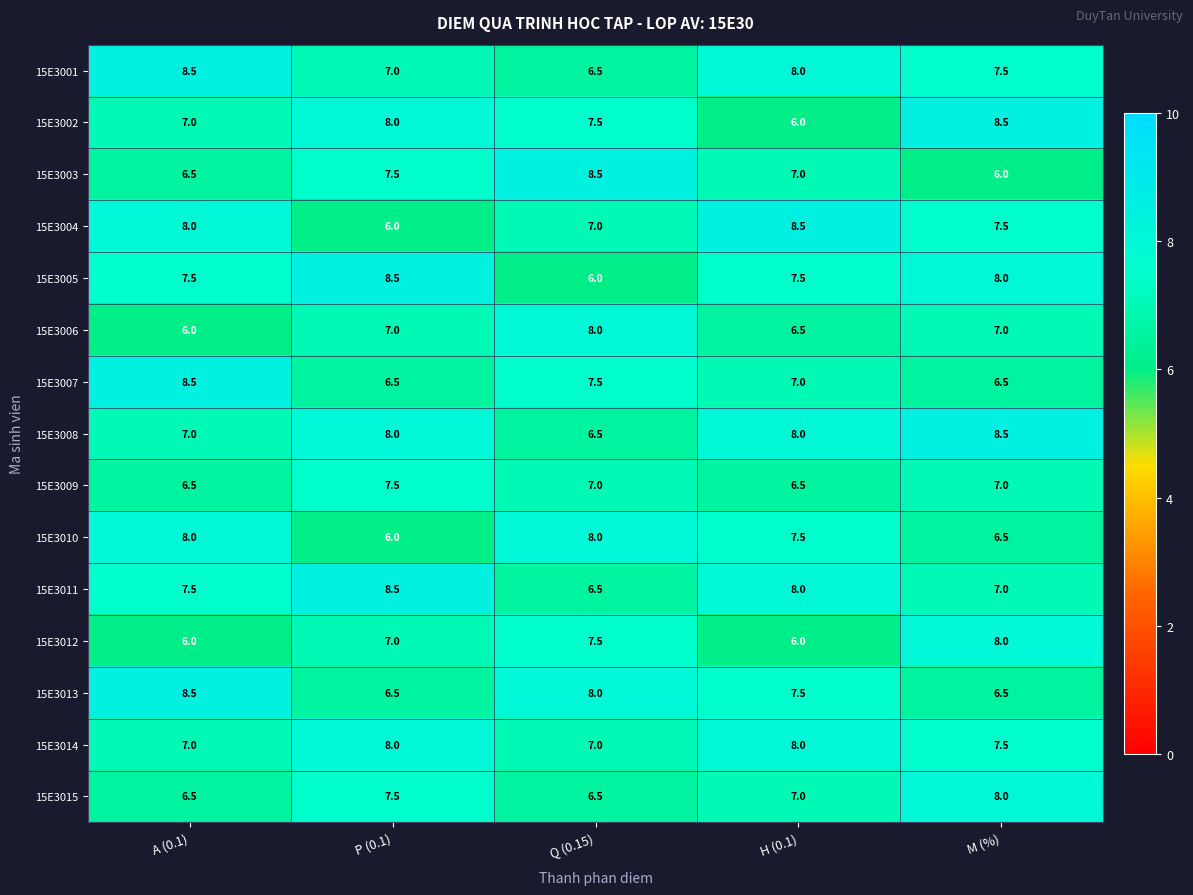

What is the approximate value of 15E3006 at P (0.1)?

7.0